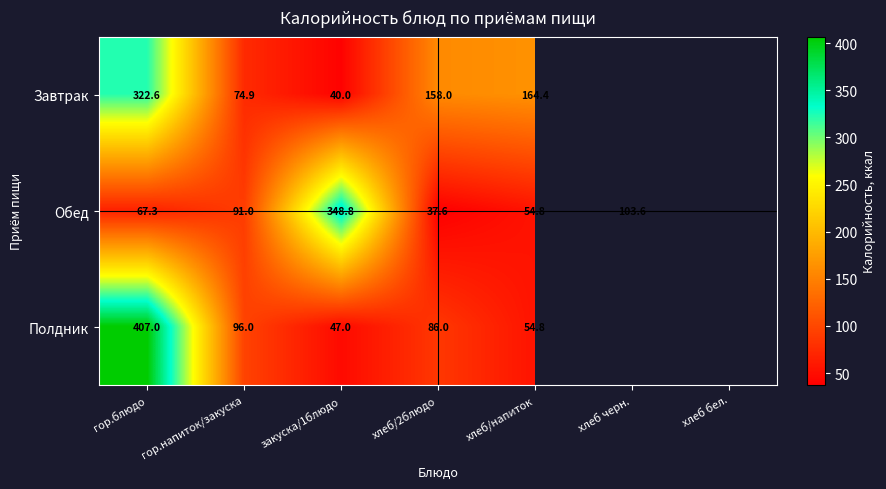

What is the difference between the Обед values at закуска/1блюдо and гор.напиток/закуска?

257.8